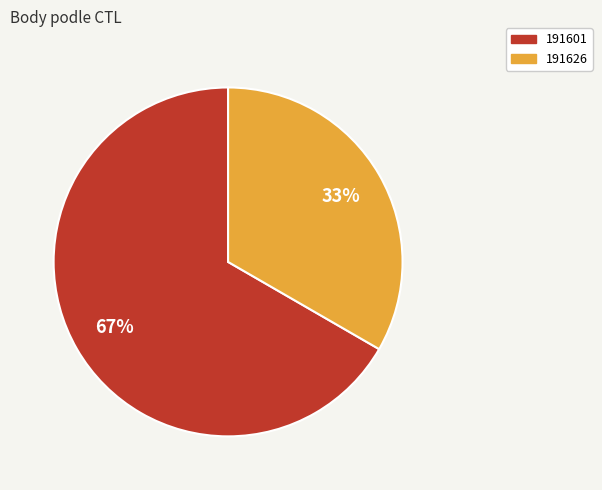

Is the sum of 191601 and 191626 greater than half?

Yes